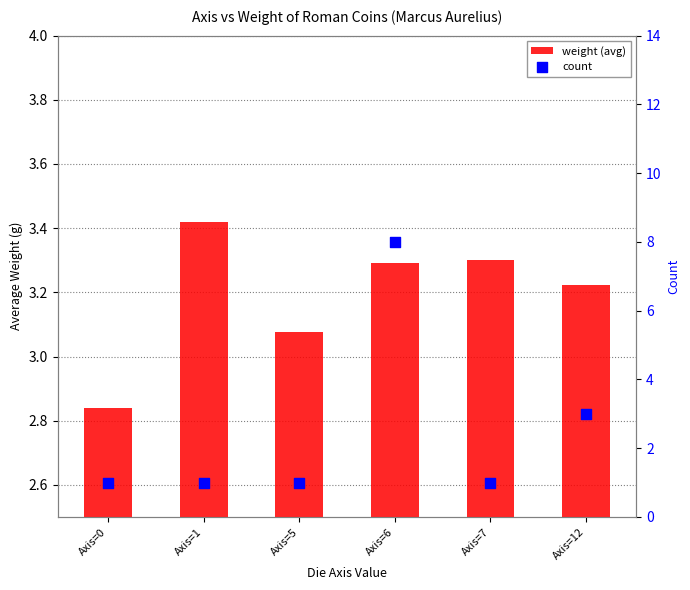

At which category is the sum across all series the highest?

Axis=6